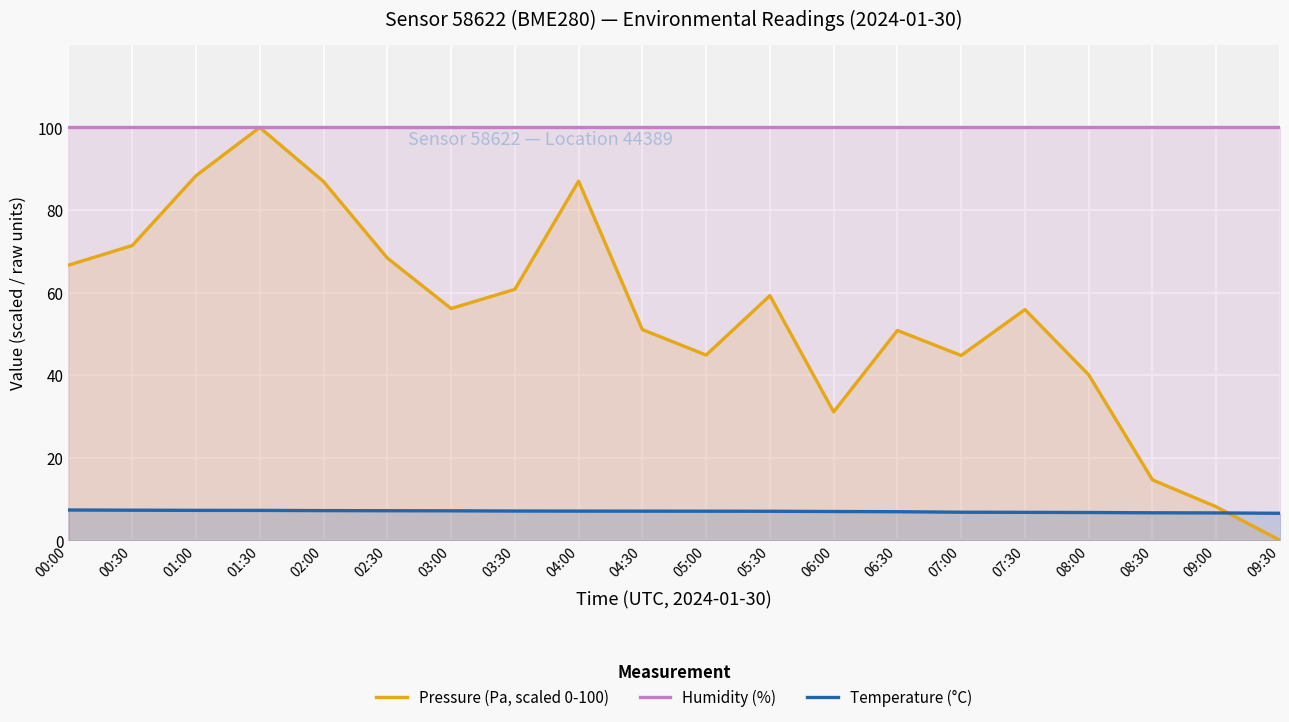

True or false: Pressure (Pa, scaled 0-100) and Humidity (%) cross at least once.

False